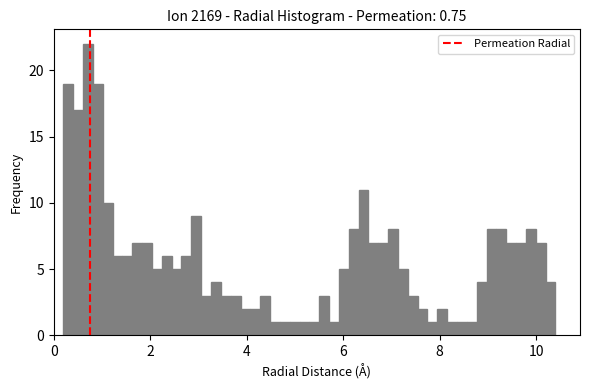

Around what value on the x-axis is the tallest bar? Give the approximate position of its centre, as read against the axis.

0.8